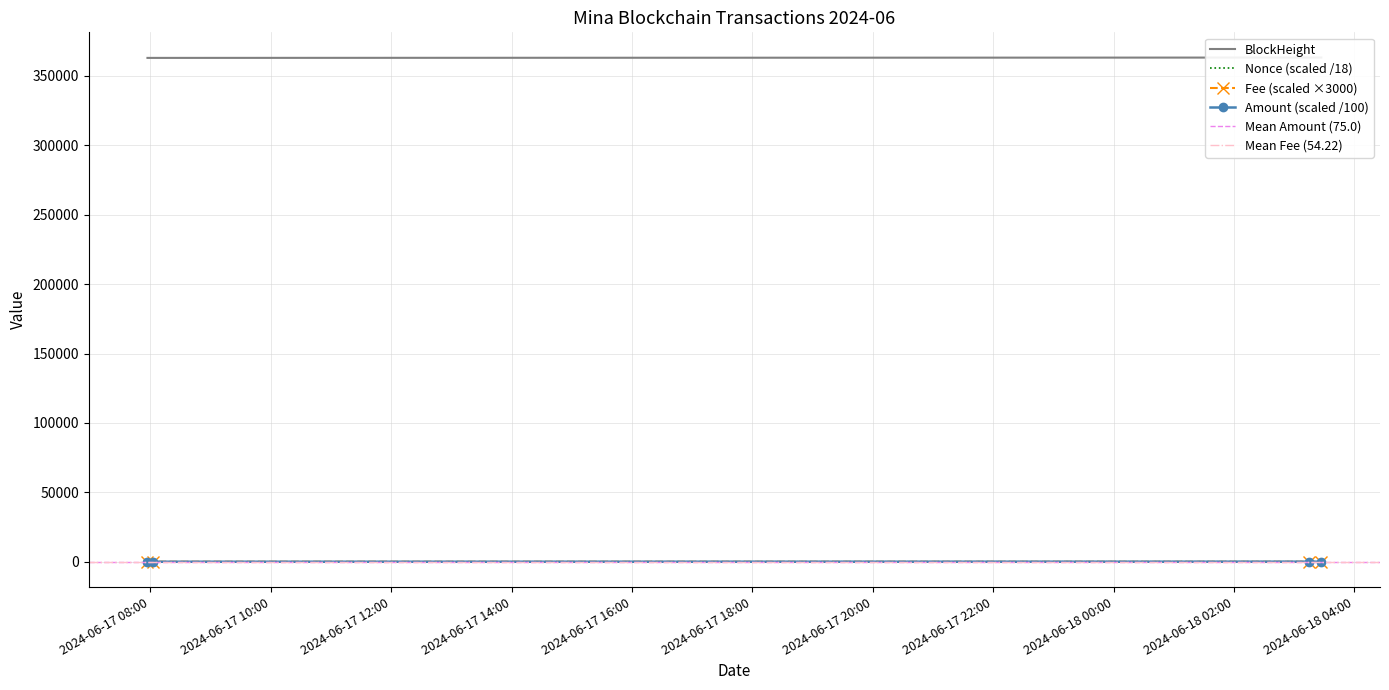

In Nonce, how many points are higher than both neighbors (excluding endpoints)?

1